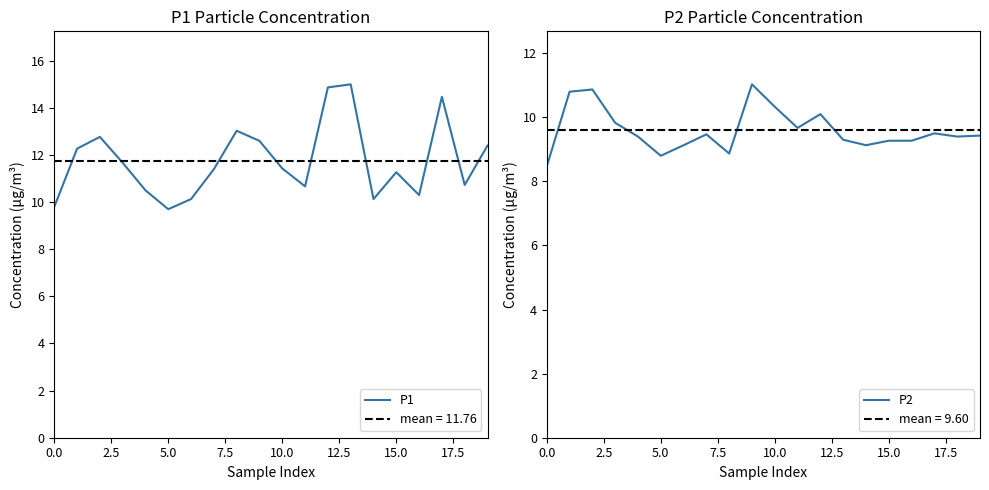

What is the maximum value for P2?

11.0